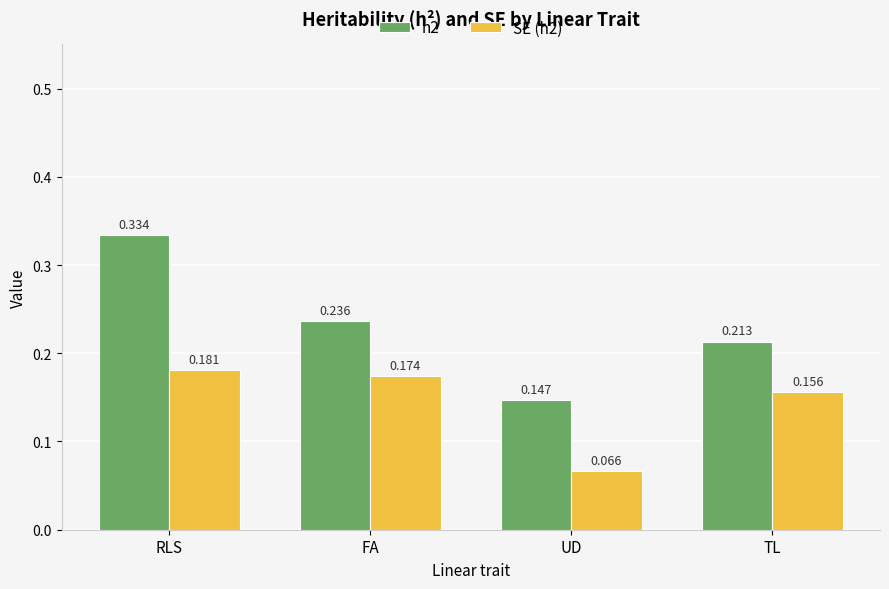

What is the label of the 3rd bar from the right?

FA